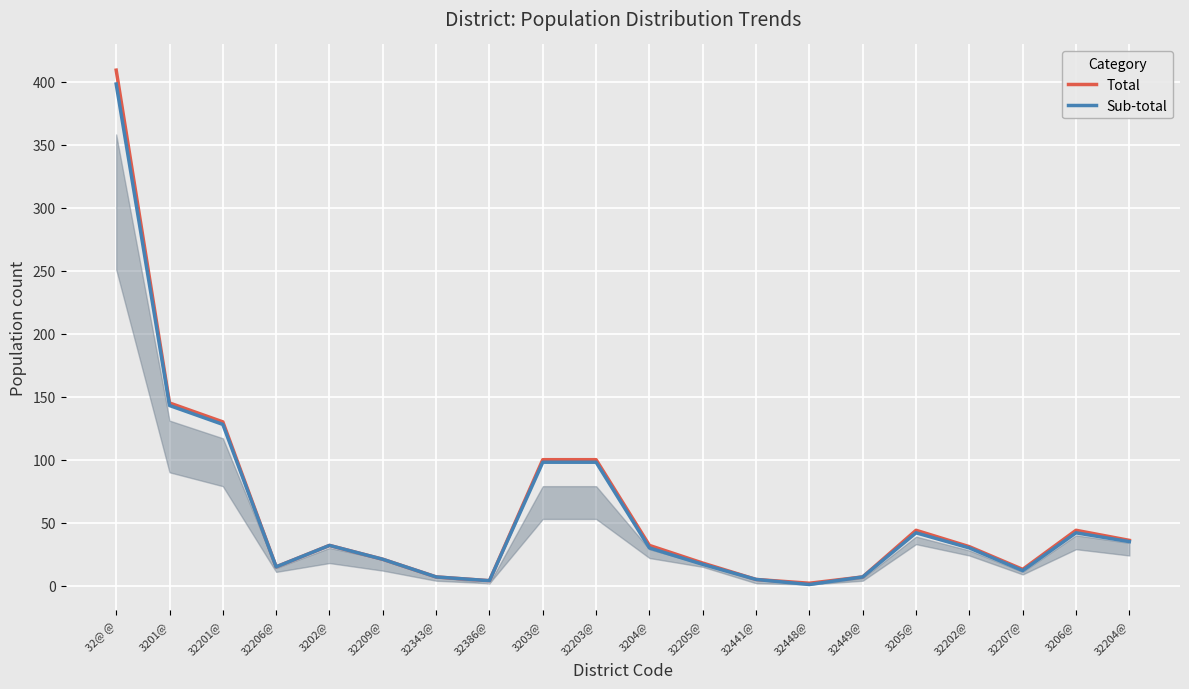

True or false: Sub-total has more than 0 points higher than both neighbors.

True